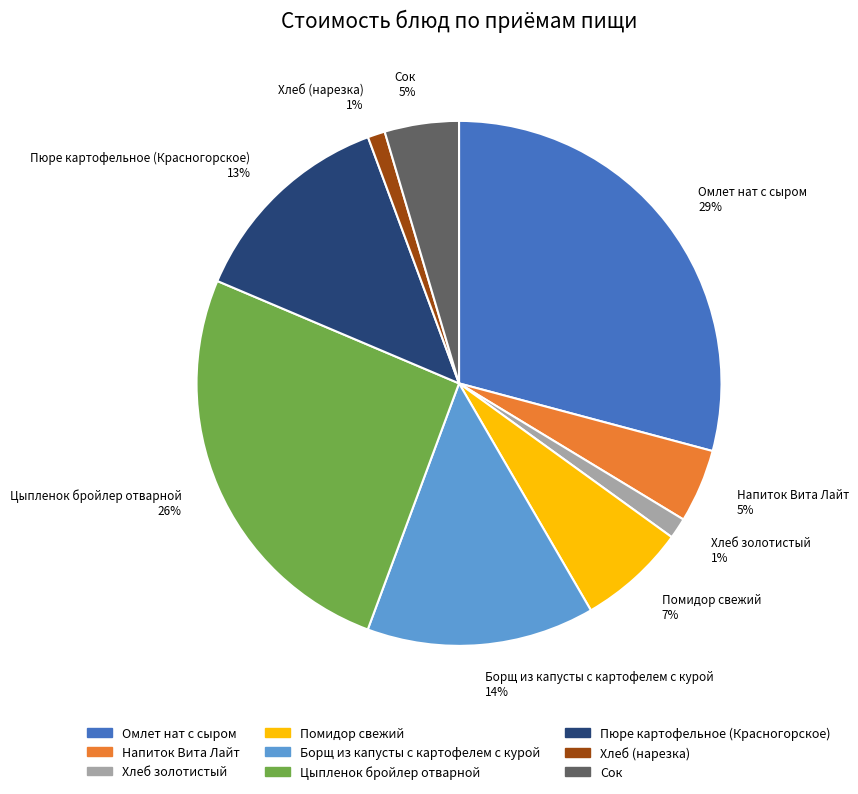

Count the number of slices in the pie.

9